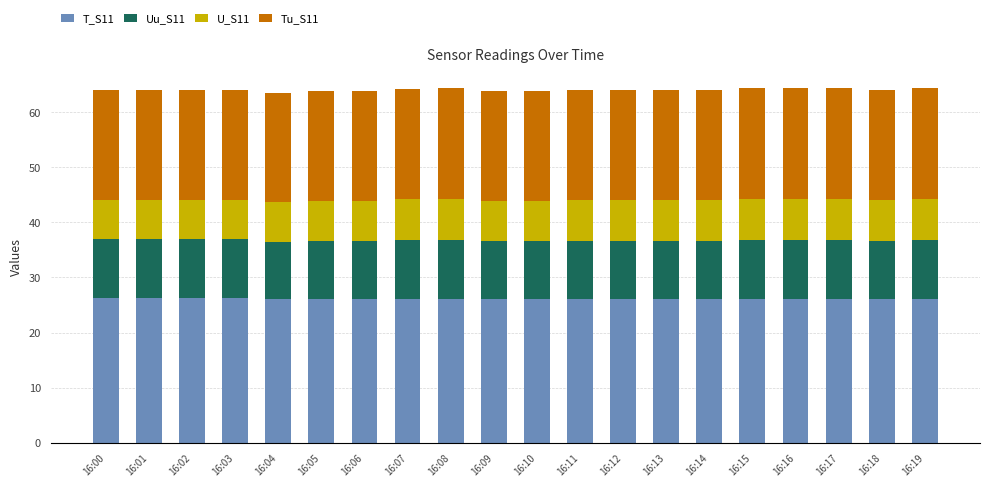

What is the total value across all series at 16:00?

64.0